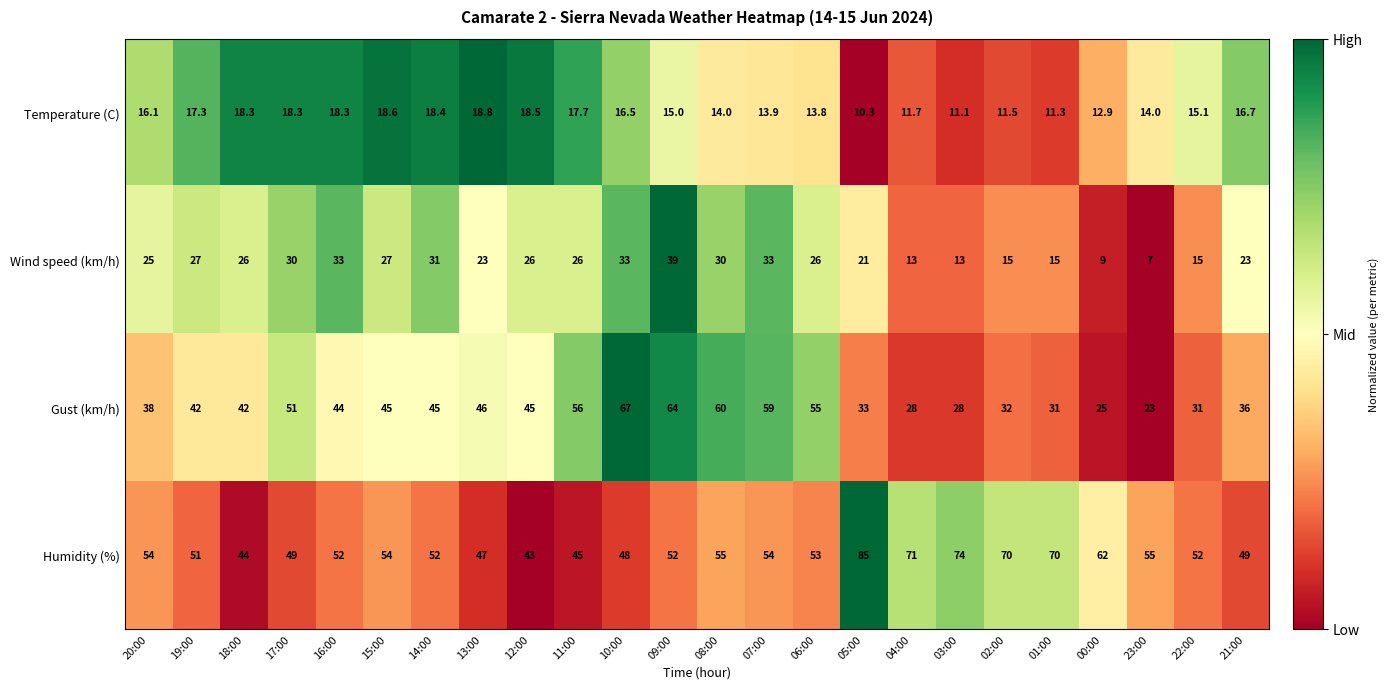

Rank the series by their maximum value, from highest to lowest.

Humidity (%), Gust (km/h), Wind speed (km/h), Temperature (C)